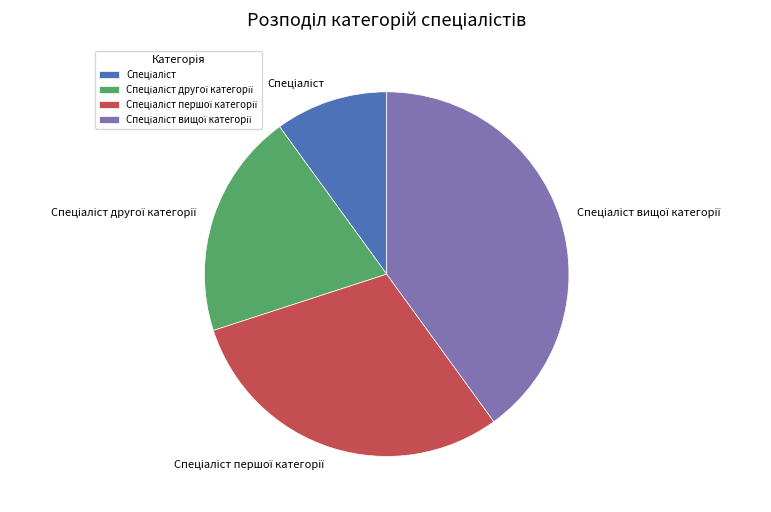

Is there a majority slice in this chart?

No